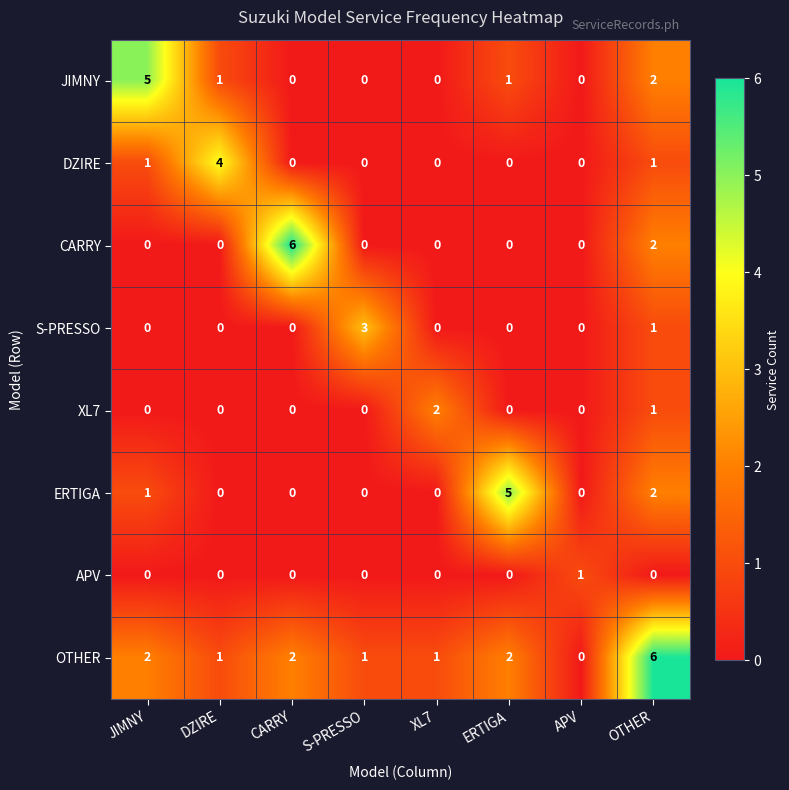

What is the sum of the OTHER values at APV and OTHER?

6